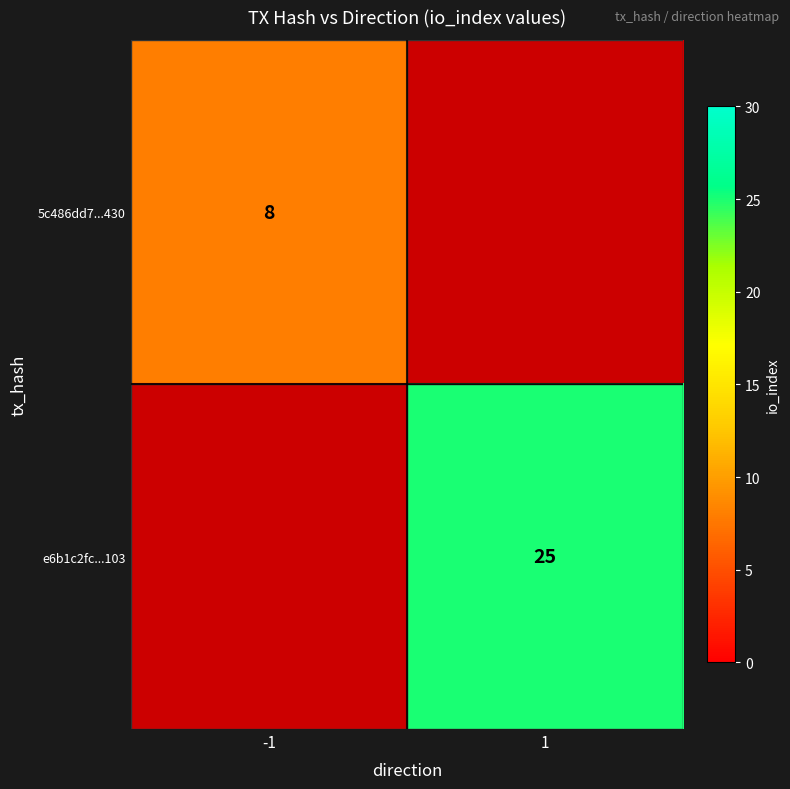

Between 1 and -1, which is larger?

-1